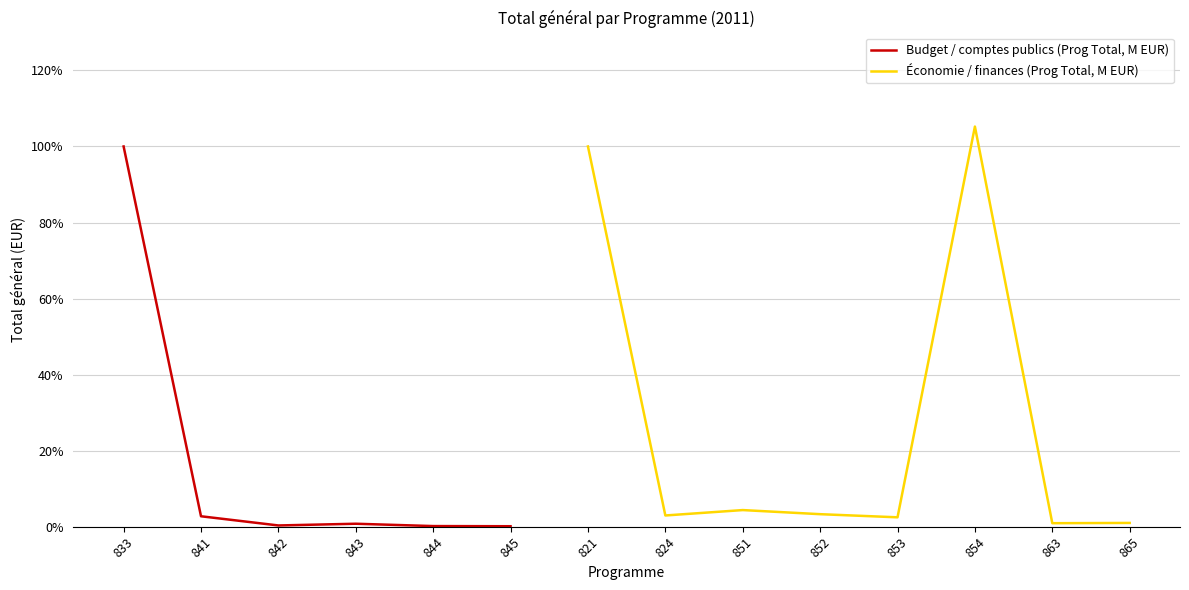

How many interior local peaks does the Économie / finances (Prog Total, M EUR) series have?

2